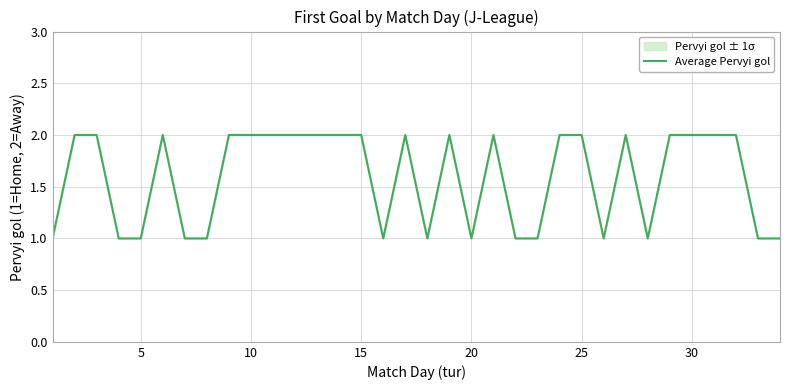

The chart shows a value of 2 at 30. True or false?

True